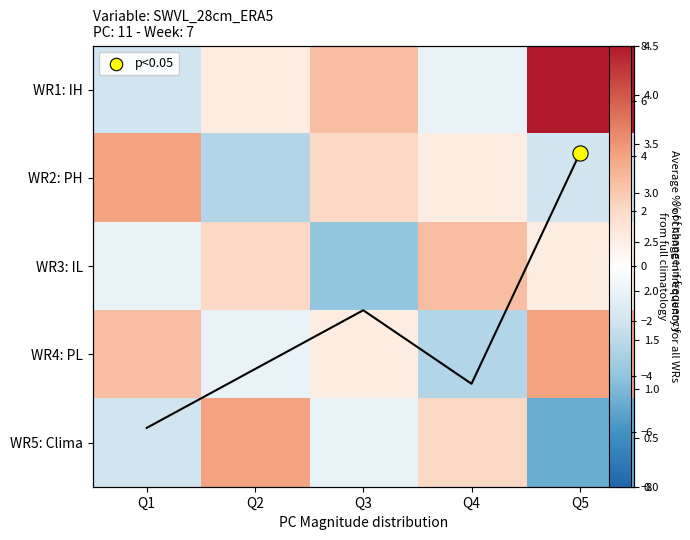

Which series has the largest total across all categories?

WR1: IH